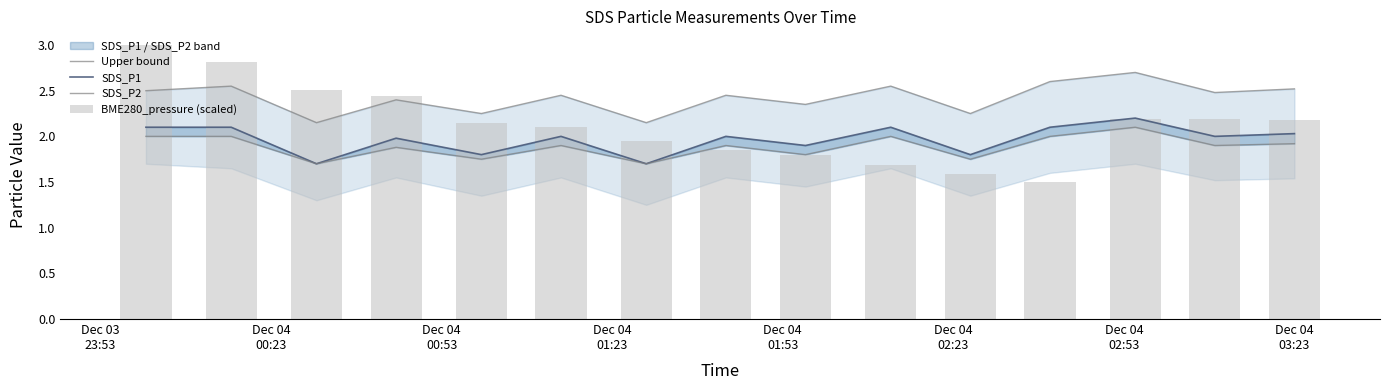

What is the sum of all BME280_pressure (scaled) values?

32.0